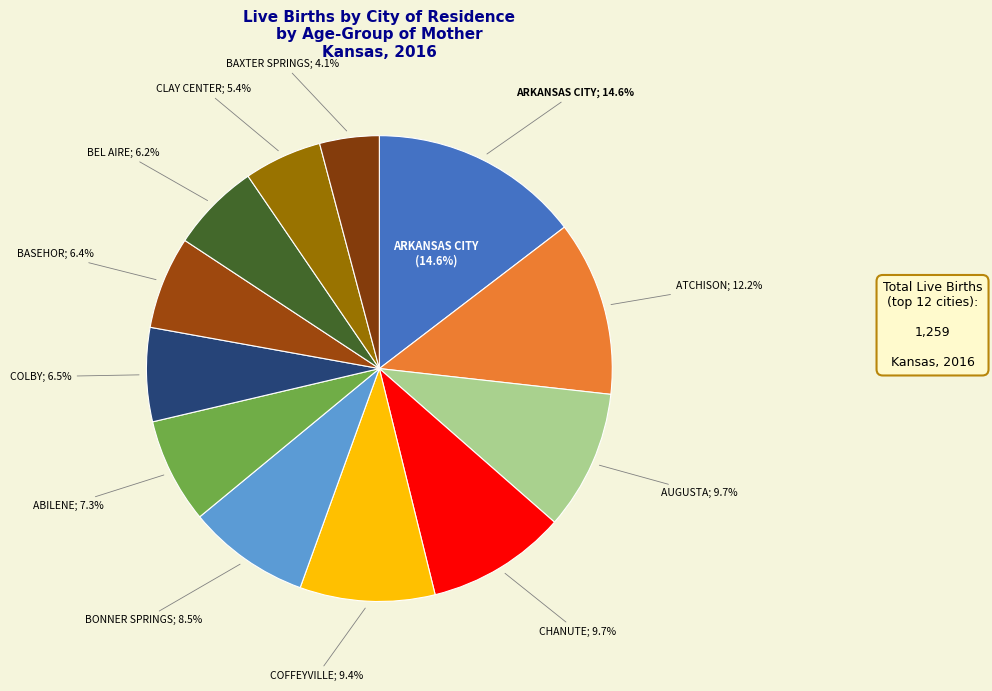

To the nearest percent, what portion does BAXTER SPRINGS represent?

4%